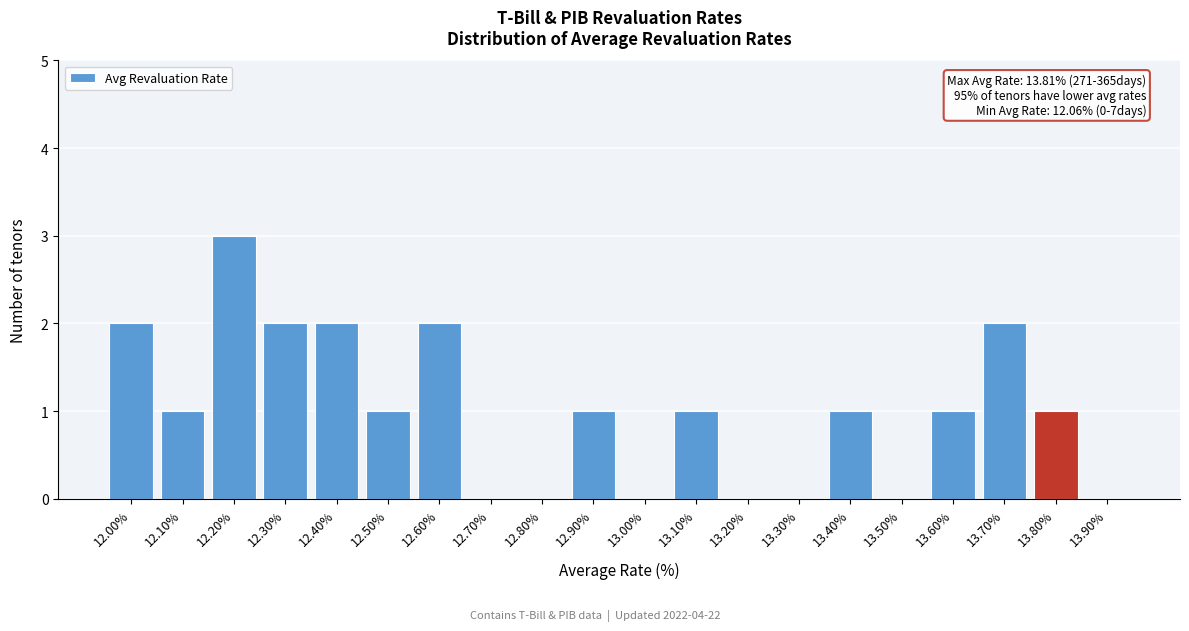

What is the maximum value shown in the chart?

3